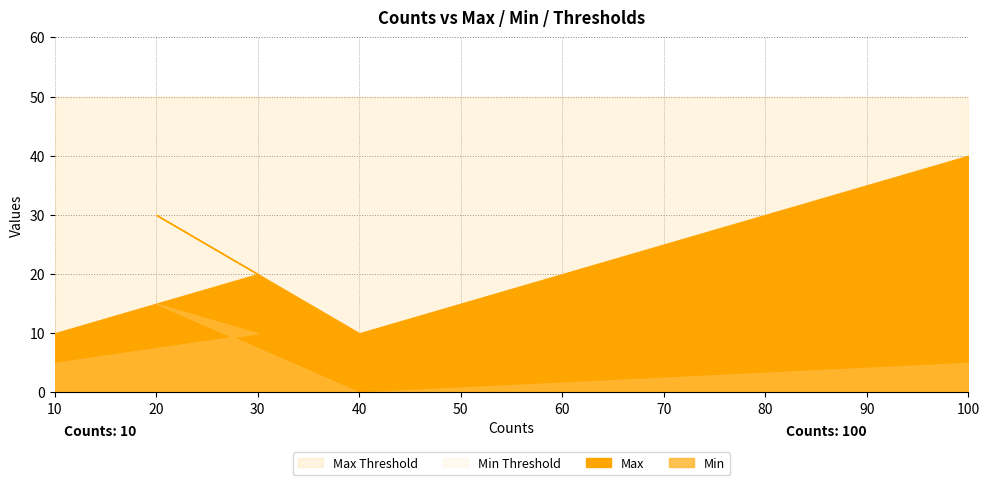

Which category has the lowest value across all series?

40